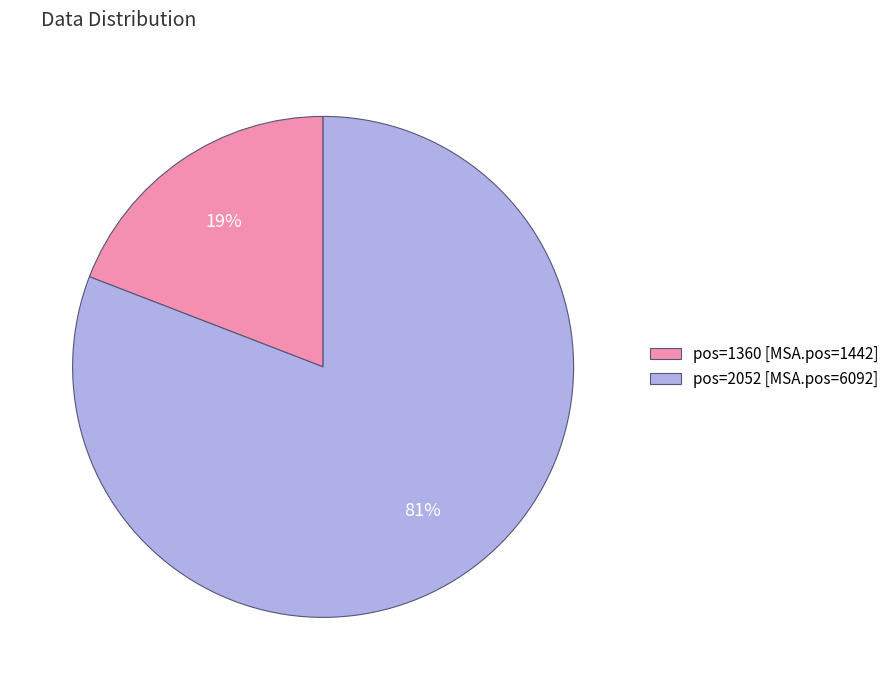

To the nearest percent, what portion does 2052 represent?

81%